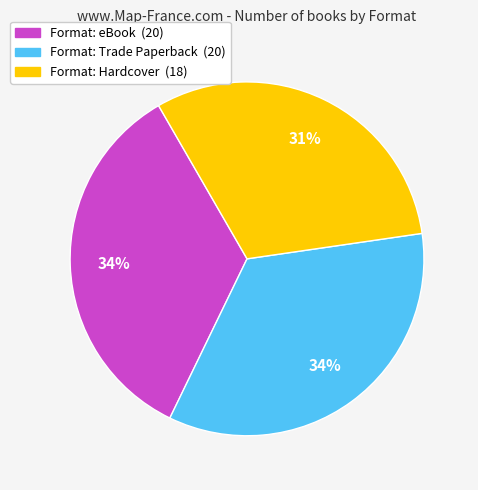

Does any single category account for the majority?

No